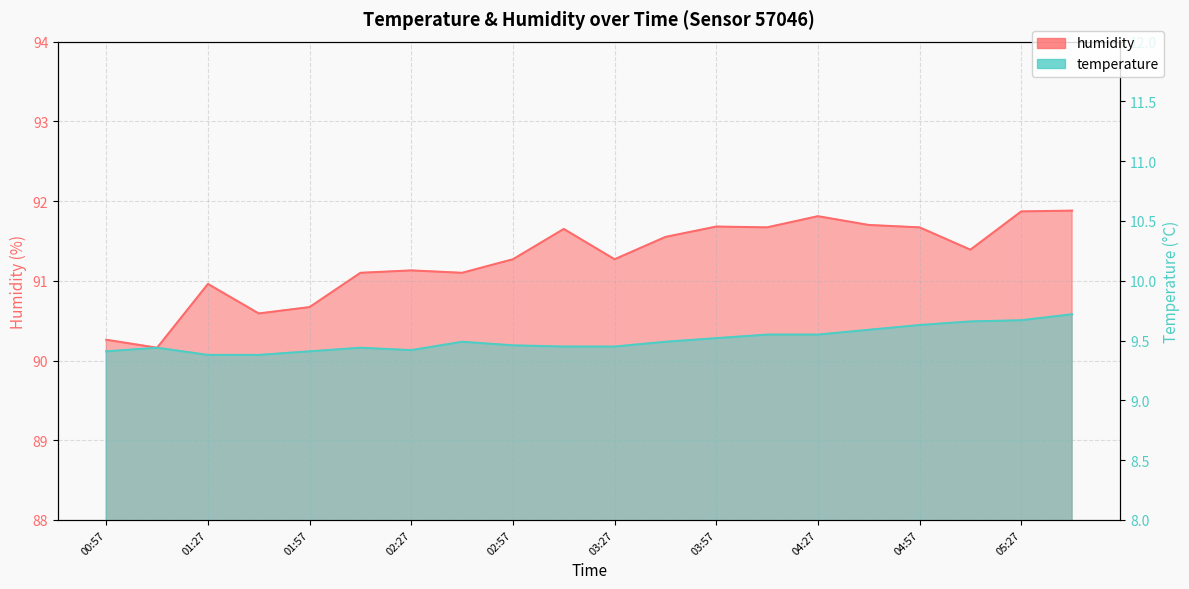

Reading left to right, transcribe all the data shown in this chart.

temperature: 00:57=9.4	01:12=9.4	01:27=9.4	01:42=9.4	01:57=9.4	02:12=9.4	02:27=9.4	02:42=9.5	02:57=9.5	03:12=9.4	03:27=9.4	03:42=9.5	03:57=9.5	04:12=9.6	04:27=9.6	04:42=9.6	04:57=9.6	05:12=9.7	05:27=9.7	05:42=9.7
humidity: 00:57=90.3	01:12=90.2	01:27=91.0	01:42=90.6	01:57=90.7	02:12=91.1	02:27=91.1	02:42=91.1	02:57=91.3	03:12=91.7	03:27=91.3	03:42=91.5	03:57=91.7	04:12=91.7	04:27=91.8	04:42=91.7	04:57=91.7	05:12=91.4	05:27=91.9	05:42=91.9